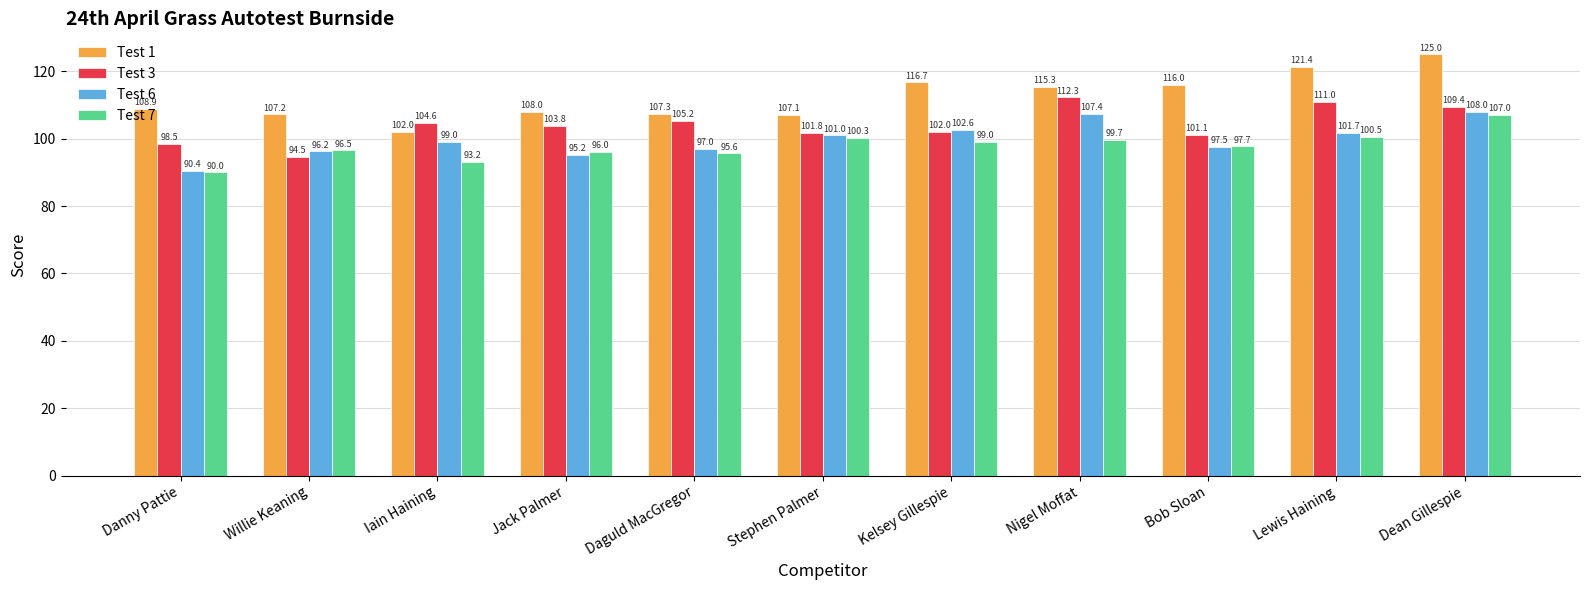

Which series has the largest range (max minus min)?

Test 1